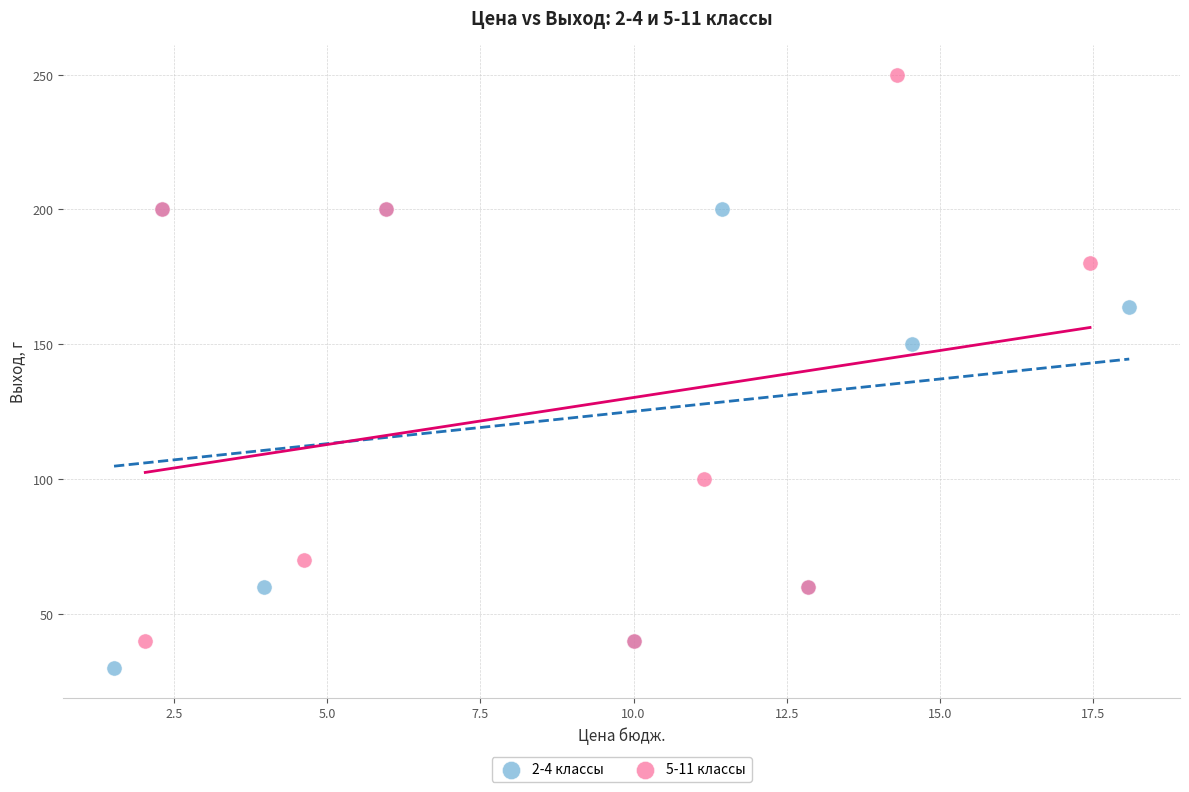

Which series contains the lowest Y value?

2-4 классы